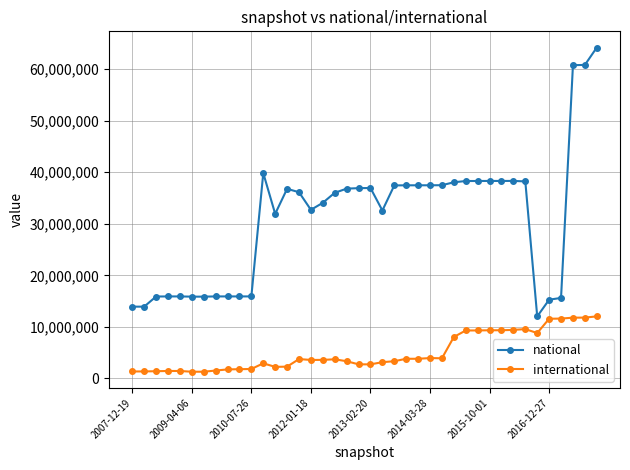

What is the maximum value for national?

64199856